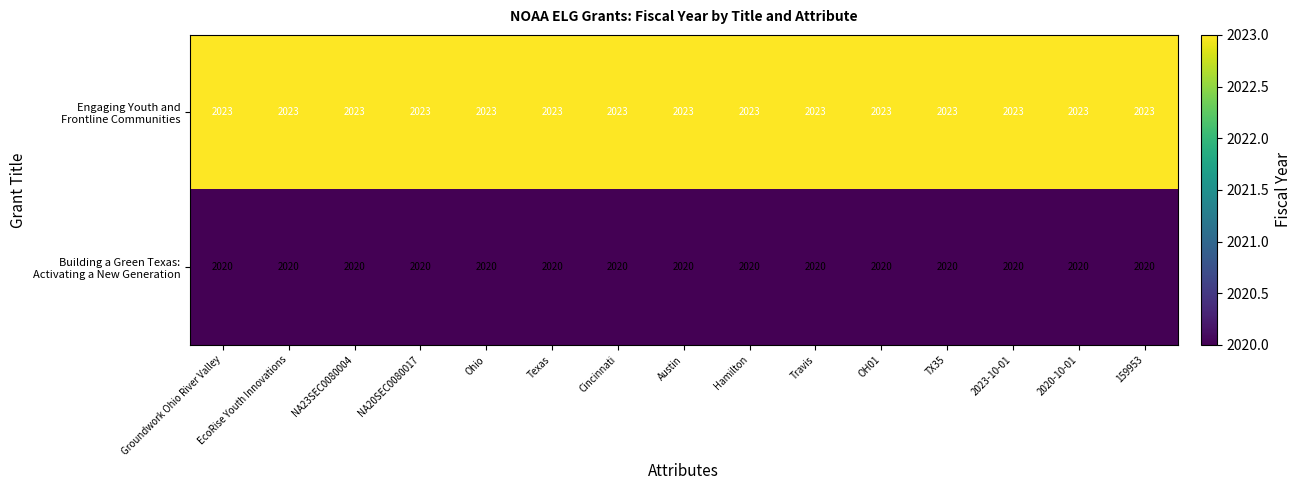

What is the minimum value shown in the chart?

2020